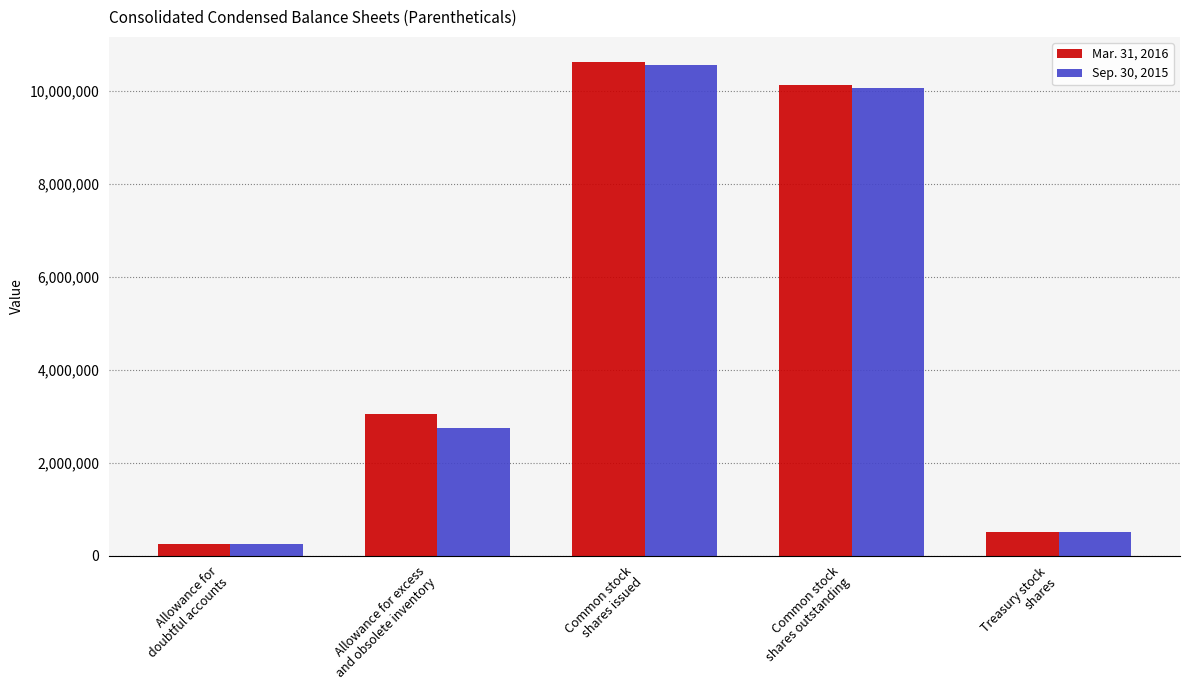

Reading right to left, transcribe all the data shown in this chart.

Mar. 31, 2016: 500658	10134235	10634893	3056628	250000
Sep. 30, 2015: 500658	10063563	10564221	2756628	250000